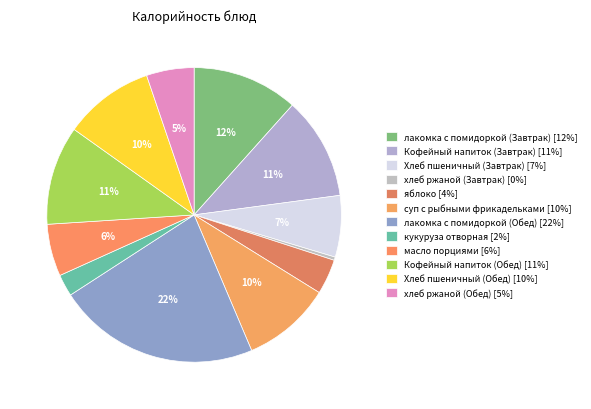

How many segments does this pie chart have?

12